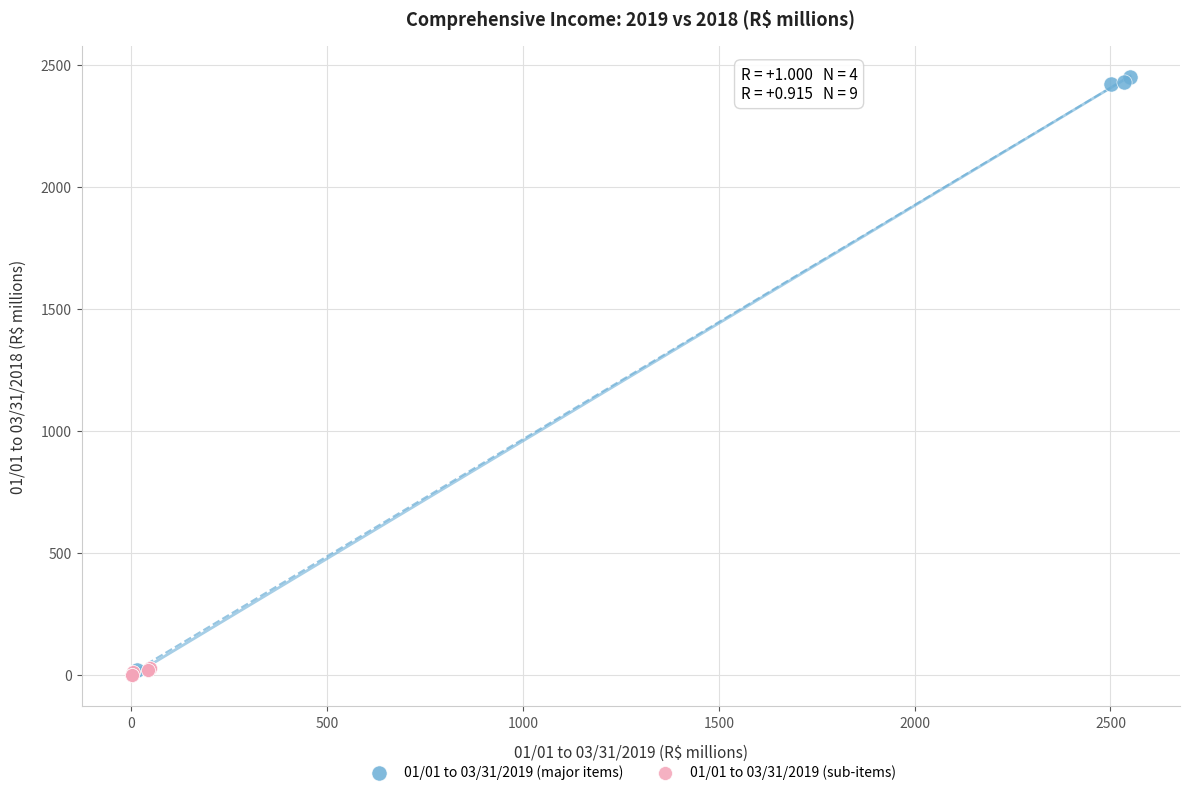

Which series reaches the maximum Y coordinate?

01/01 to 03/31/2019 (major items)